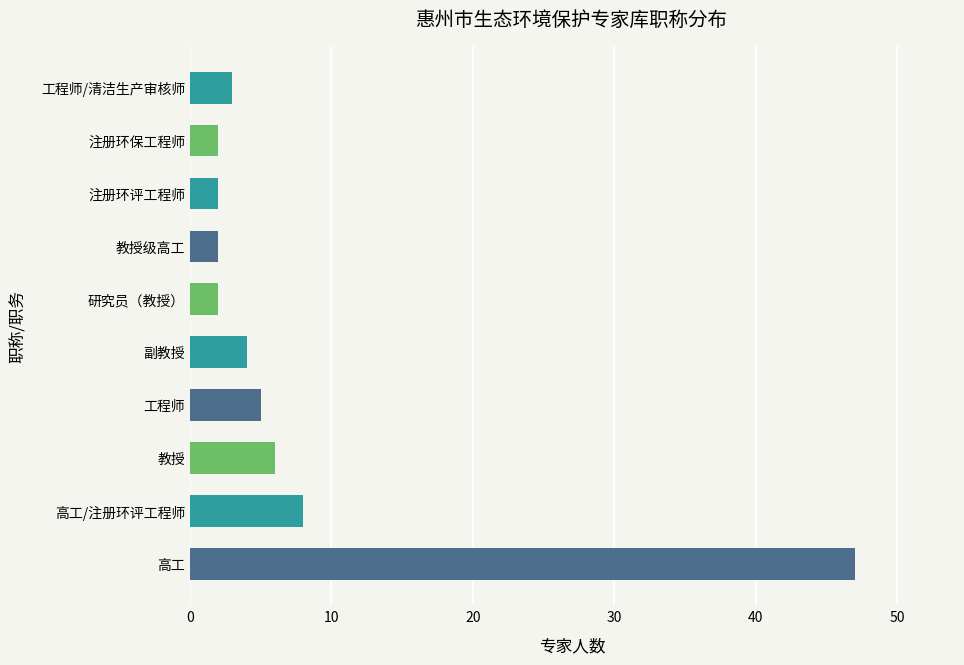

What value does the data have at 高工?

47